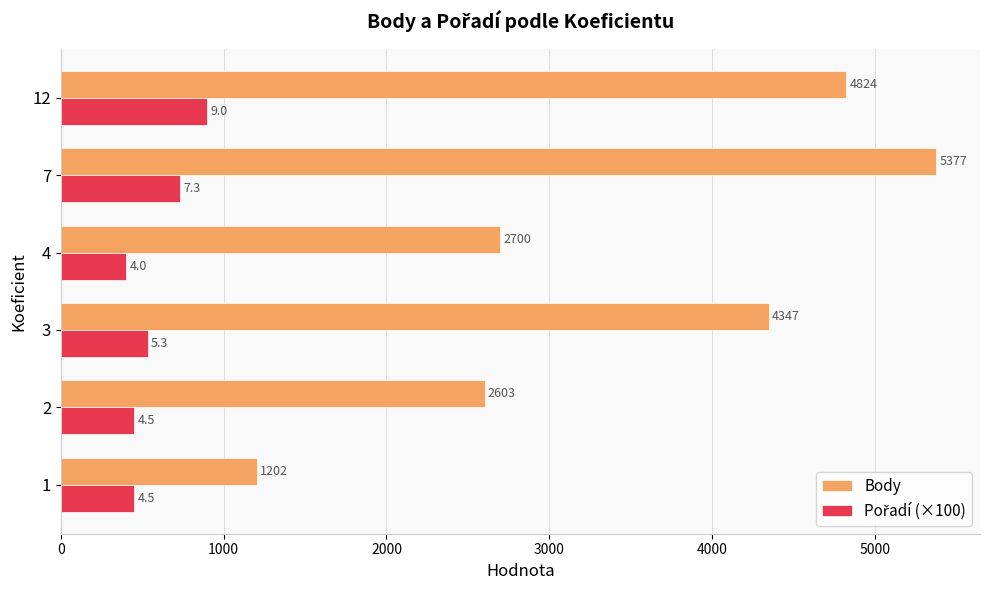

Which series has the largest total across all categories?

Body